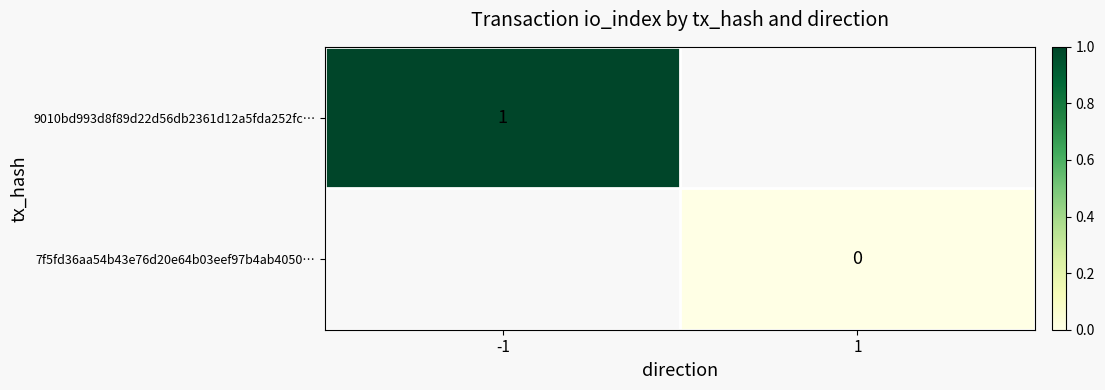

The 9010bd993d8f89d22d56db2361d12a5fda252fc… series shows 1 at -1. True or false?

True